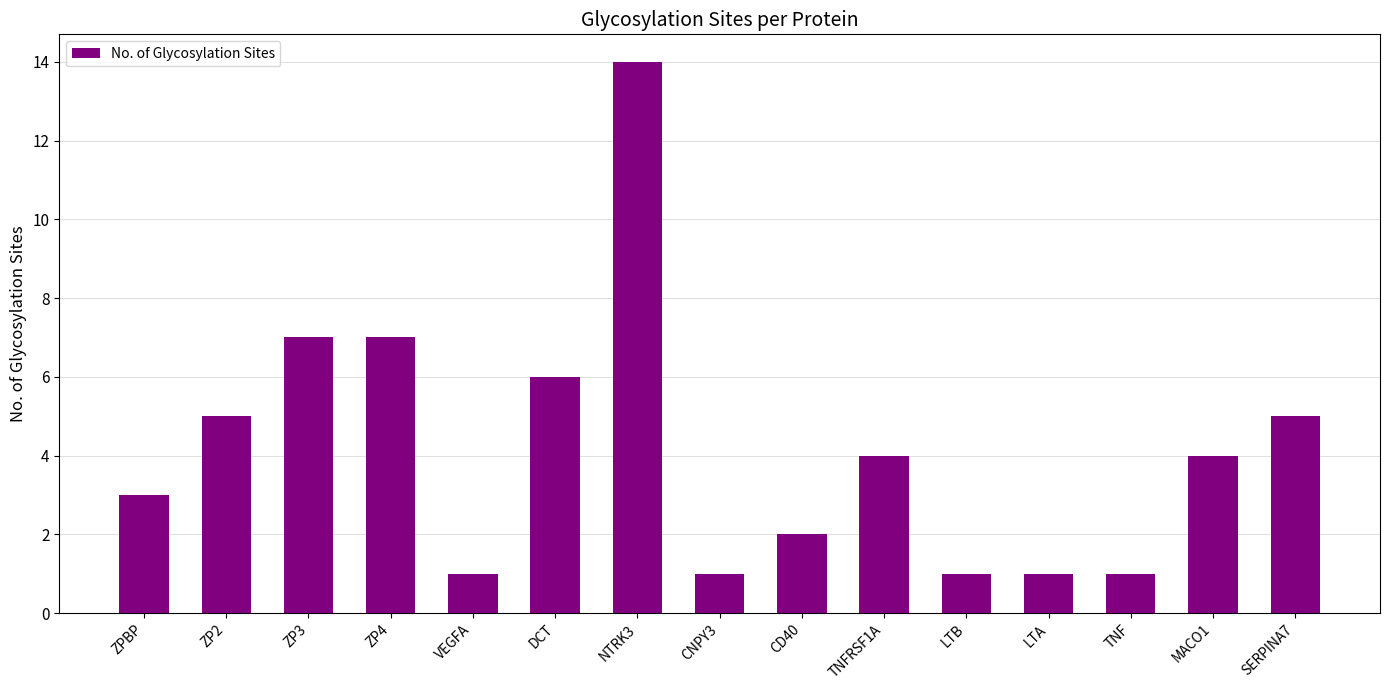

What is the smallest value displayed?

1